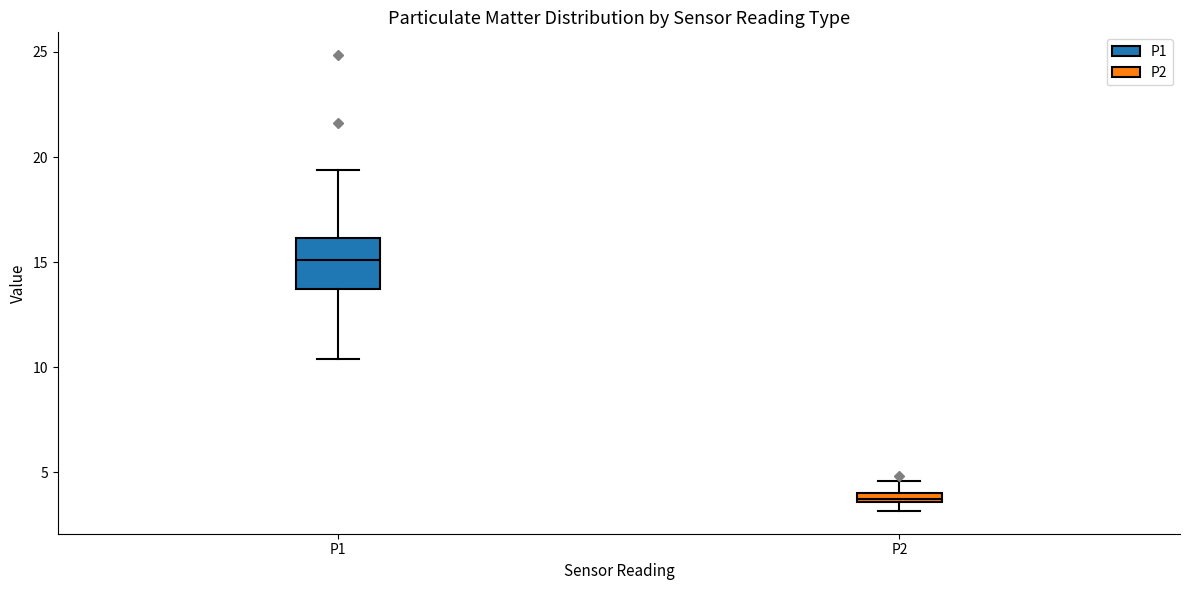

Where does the upper whisker of the box for P1 end on the y-axis? The values are not printed on the chart, so give them approximately, as read against the axis.

19.5